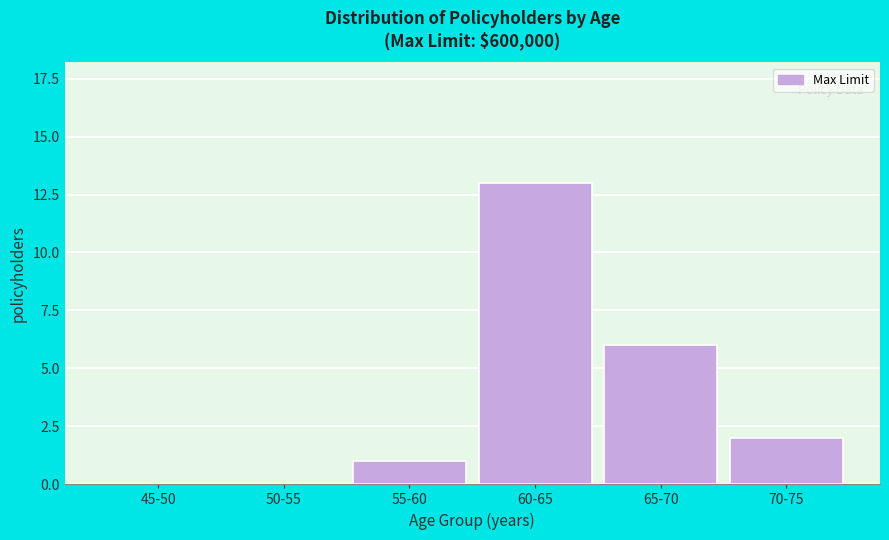

Reading left to right, extract all data points from this chart.

45-50=0	50-55=0	55-60=1	60-65=13	65-70=6	70-75=2